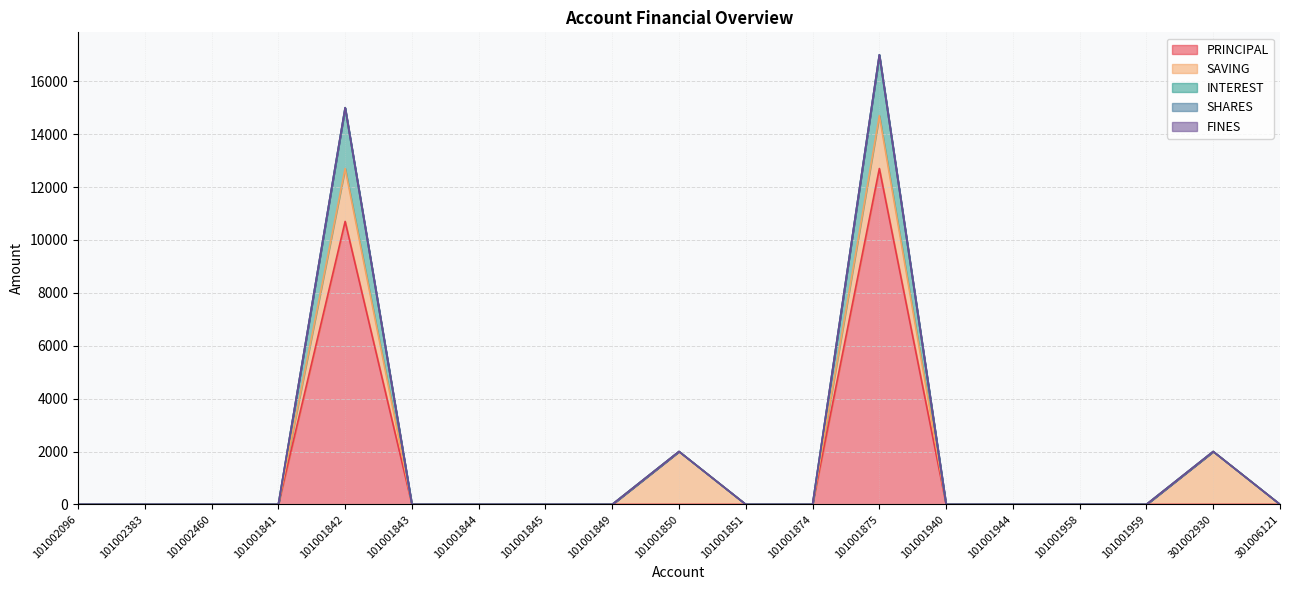

At which label does FINES reach its peak?

101002096